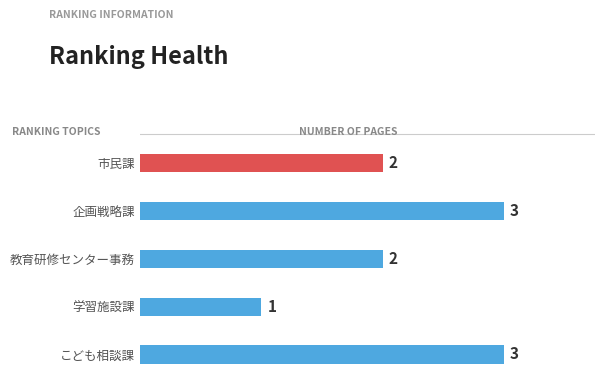

What is the difference between the maximum and minimum values?

2